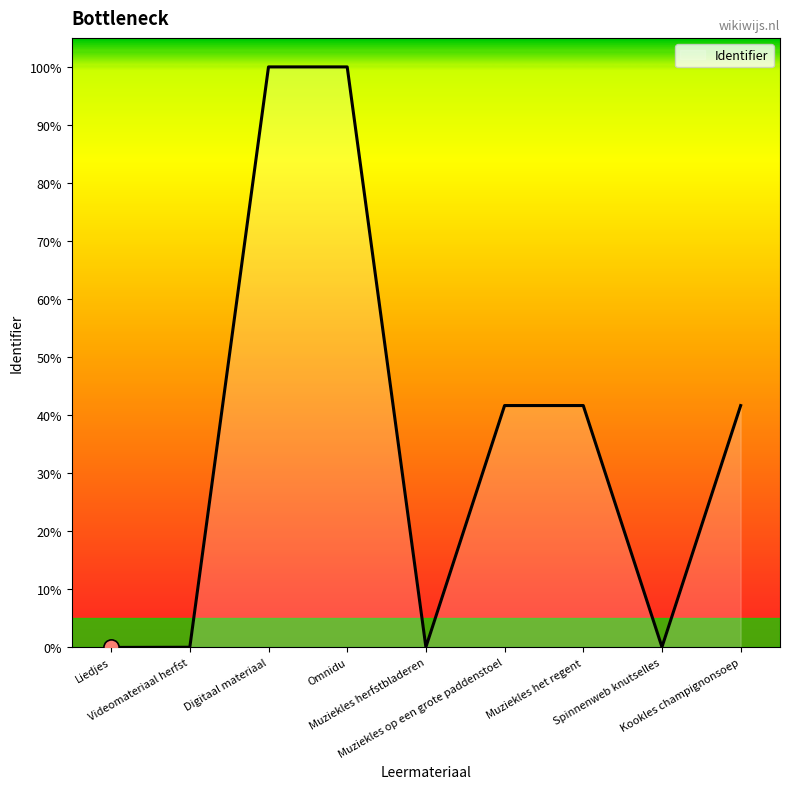

What is the change in value from Liedjes to Omnidu?

+100.0